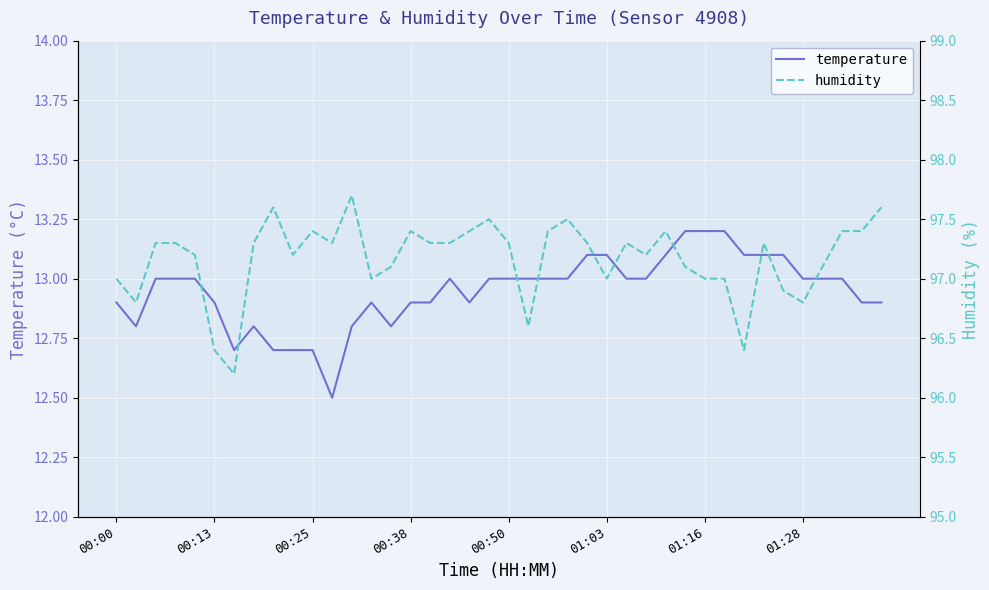

At which label does humidity reach its peak?

12